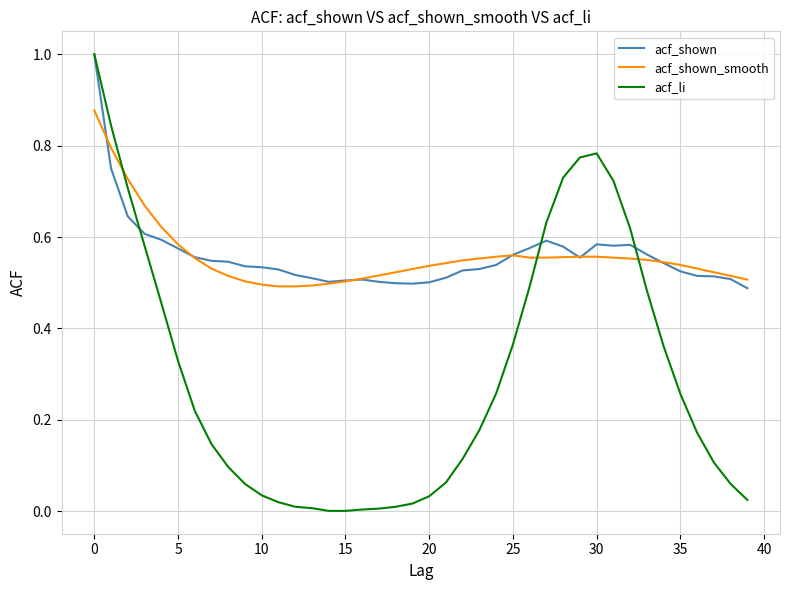

What is the maximum value shown in the chart?

1.0